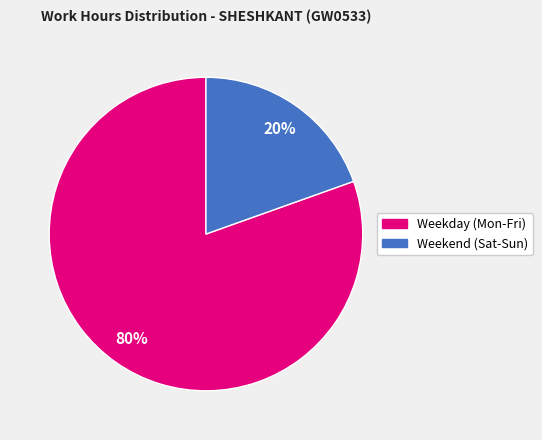

How many slices are in this pie chart?

2